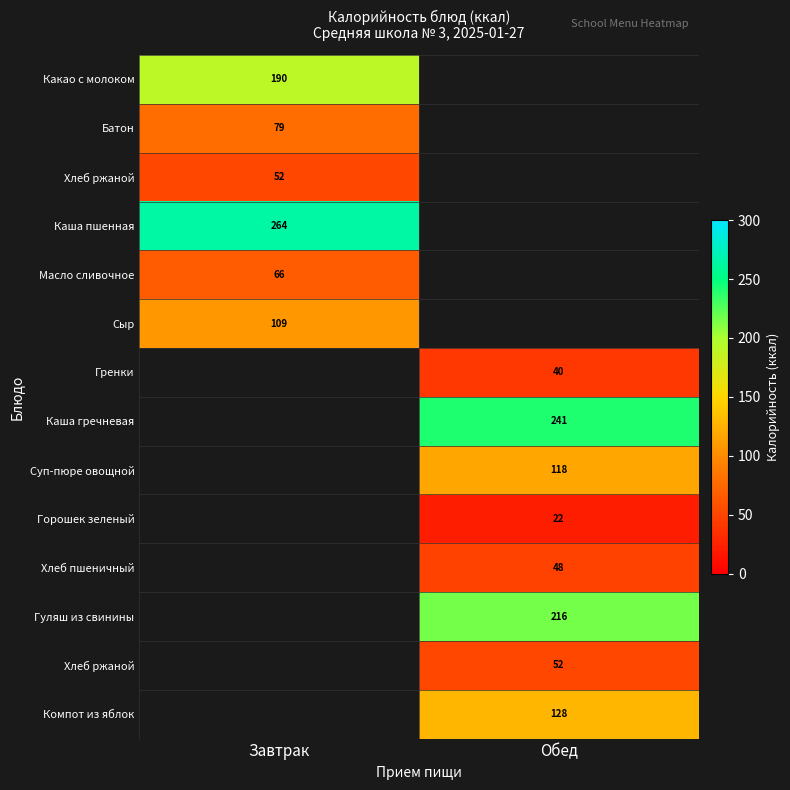

Between Обед and Завтрак, which is larger?

Завтрак